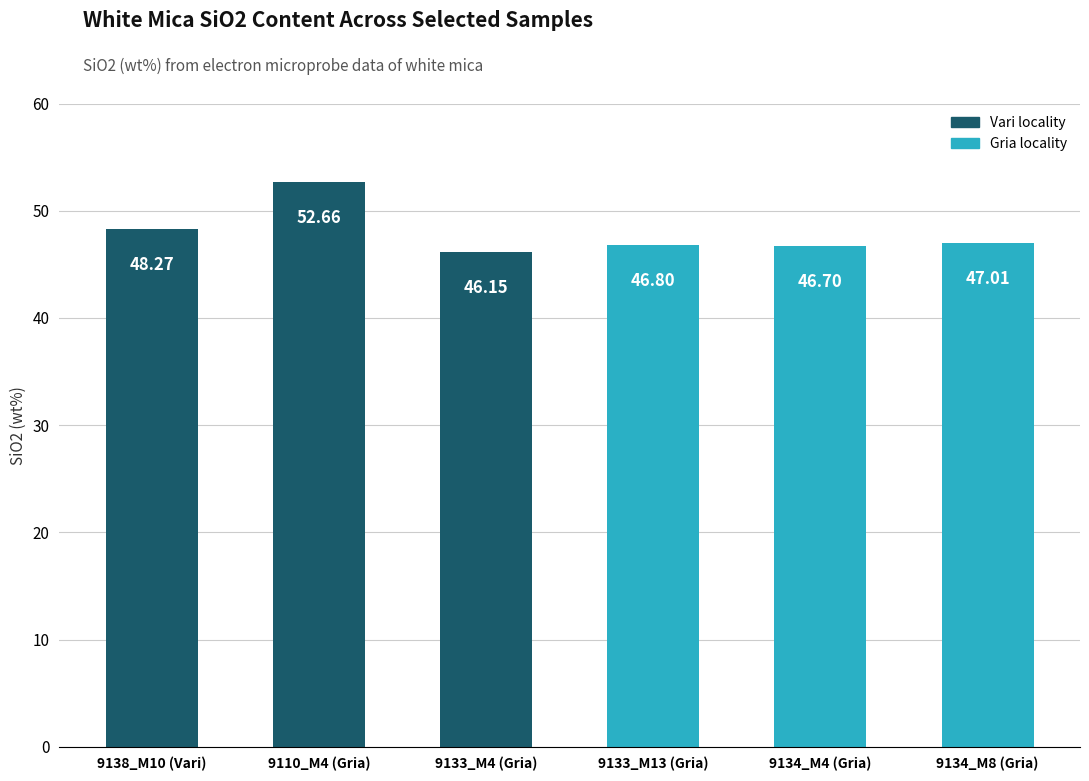

Rank the categories by value from highest to lowest.

9110_M4 (Gria), 9138_M10 (Vari), 9134_M8 (Gria), 9133_M13 (Gria), 9134_M4 (Gria), 9133_M4 (Gria)